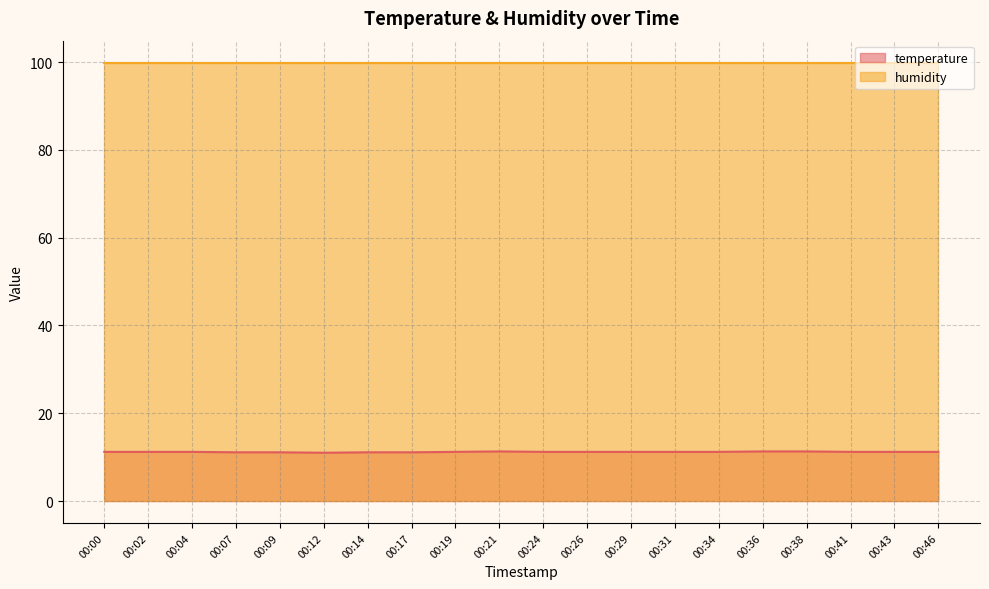

Is it true that the value at 00:04 is 17.0?

False